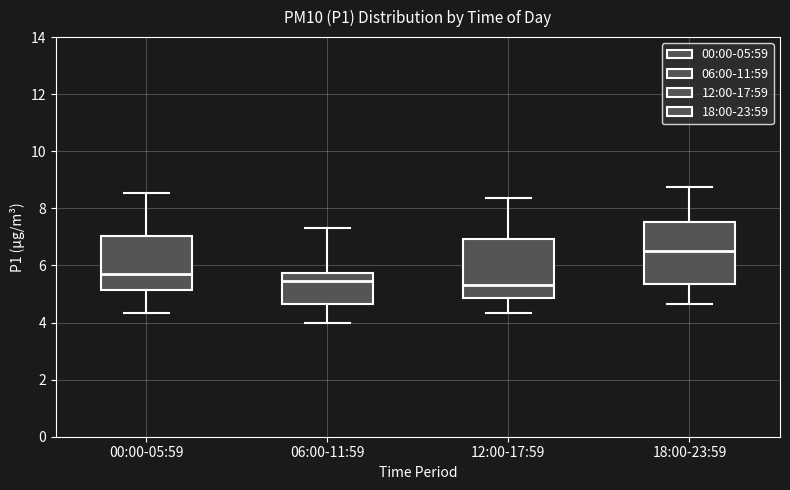

Reading left to right, transcribe this box plot: for each box, give where its median line is, the range the box spans, and where its two whiskers end, as read against the y-axis. The values are not printed on the chart, so give them approximately, as read against the axis.

00:00-05:59: median 5.8, box 5.2 to 7.0, whiskers 4.4 to 8.6
06:00-11:59: median 5.4, box 4.6 to 5.8, whiskers 4.0 to 7.4
12:00-17:59: median 5.4, box 4.8 to 7.0, whiskers 4.4 to 8.4
18:00-23:59: median 6.6, box 5.4 to 7.6, whiskers 4.6 to 8.8